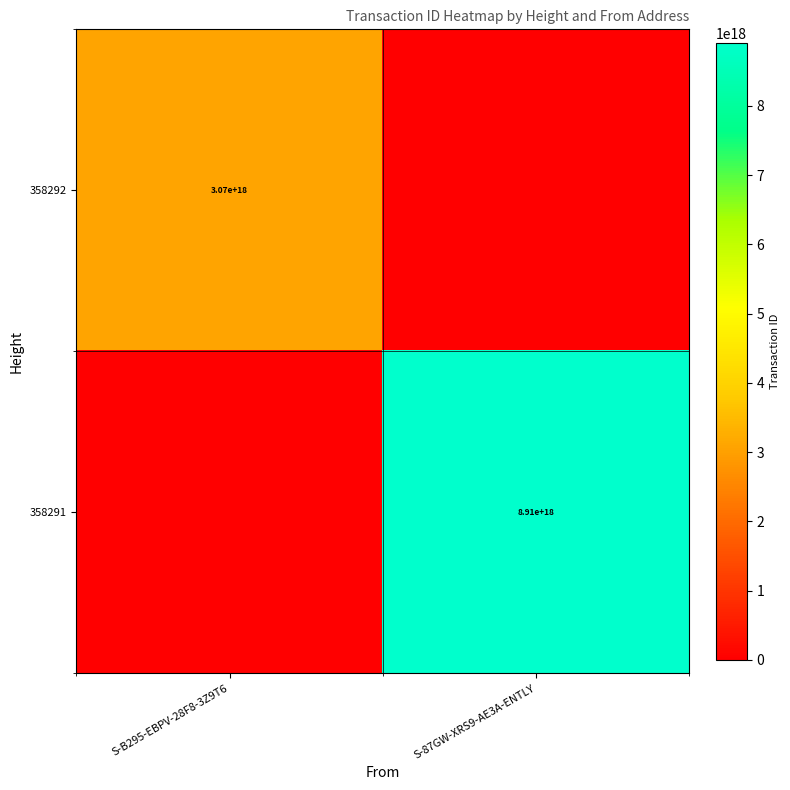

The value of 358292 at S-B295-EBPV-28F8-3Z9T6 is 3070000000000000000. True or false?

True